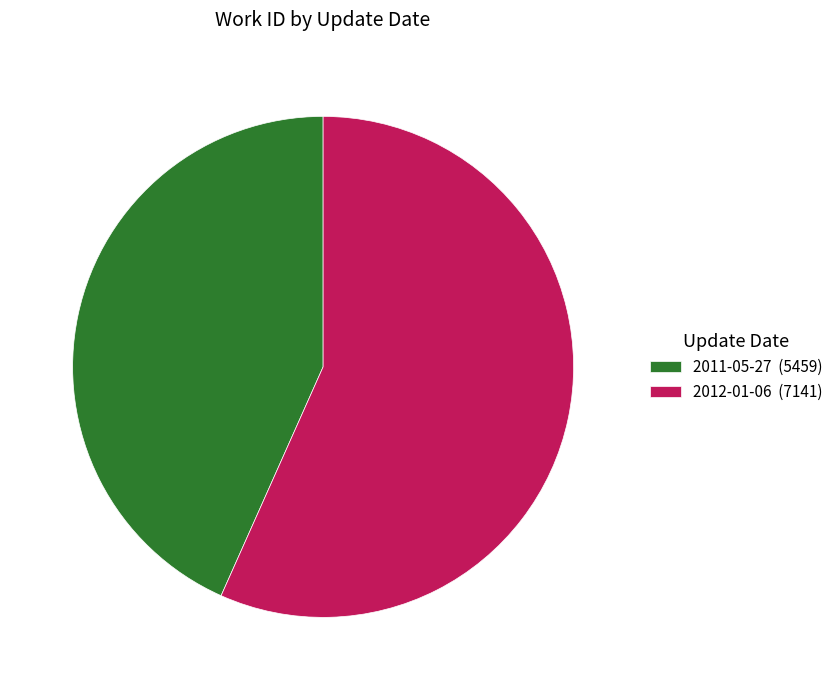

Do 2012-01-06 (7141) and 2011-05-27 (5459) together represent more than half of the pie?

Yes